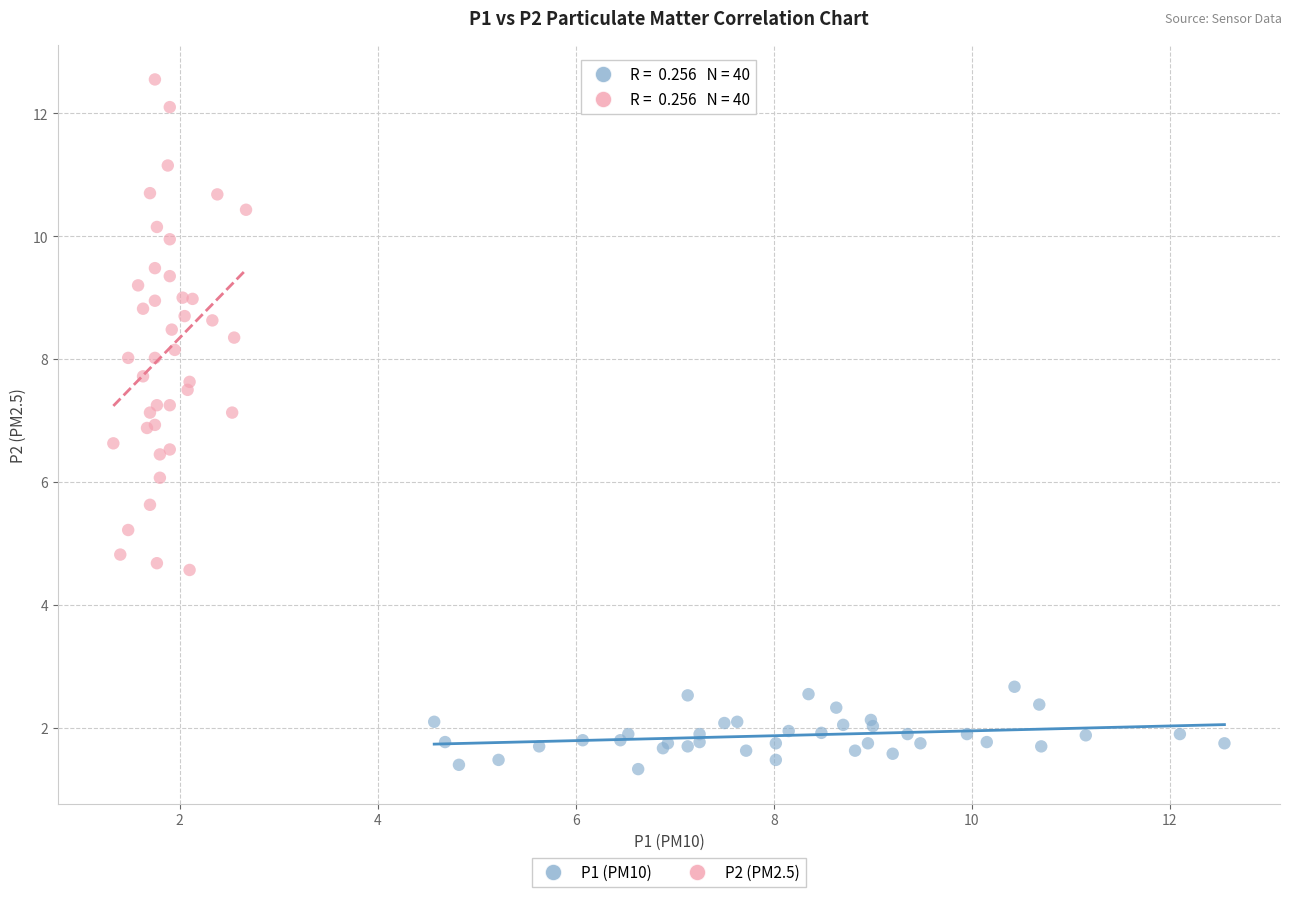

Which series has the widest spread of Y values?

P2 (PM2.5)